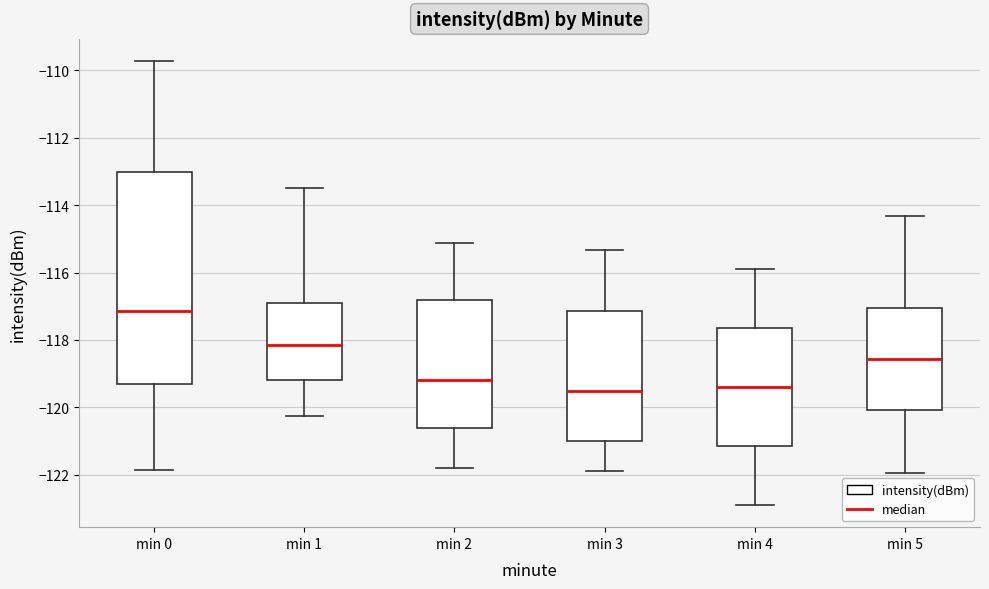

Which box is the tallest, from its lower edge to its upper edge?

min 0